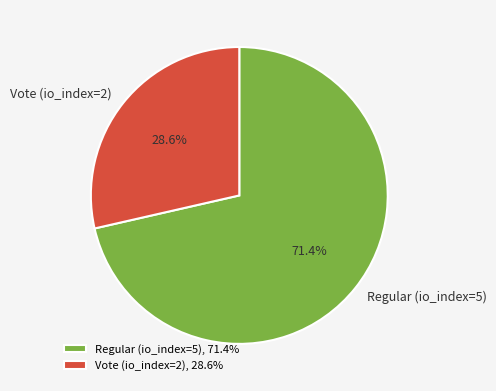

Which slice is the smallest?

Vote (io_index=2)